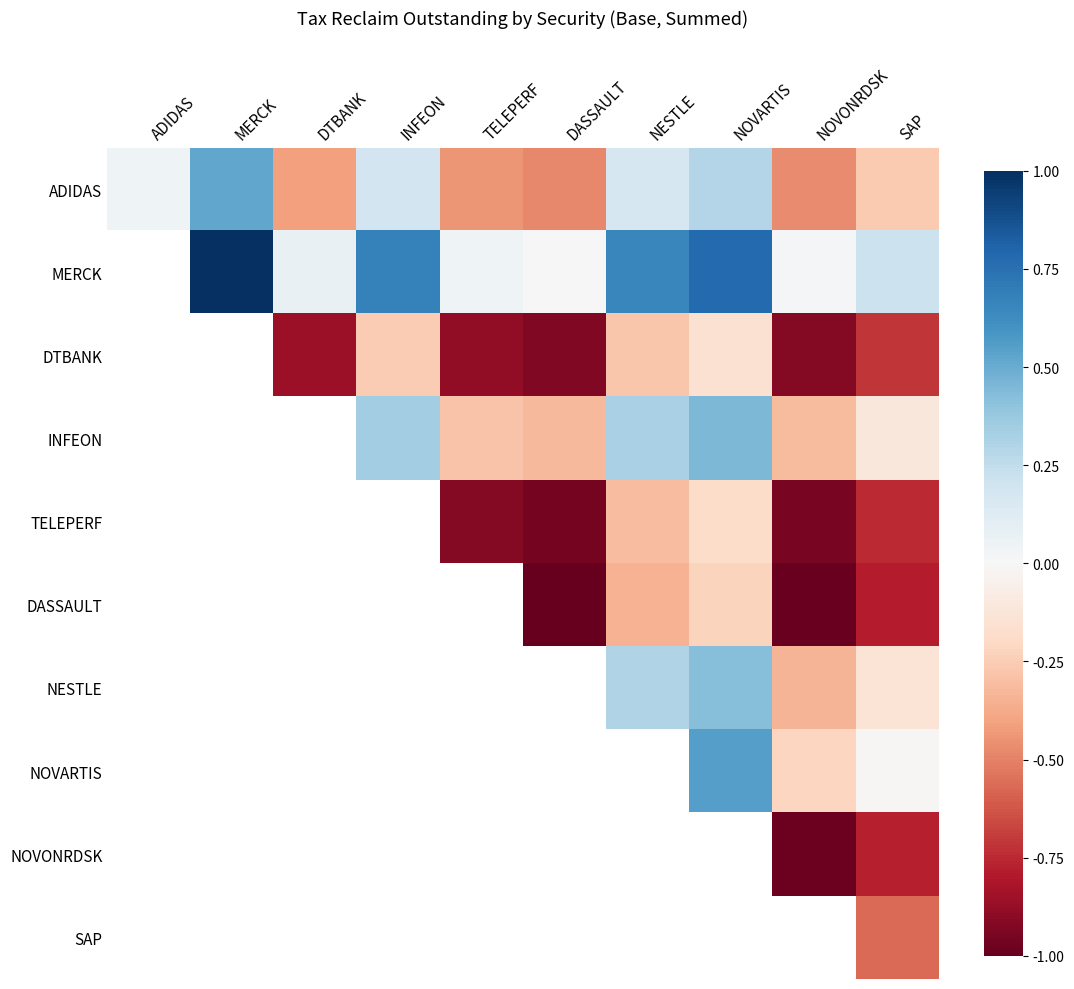

The value of TELEPERF at SAP is -0.3. True or false?

False